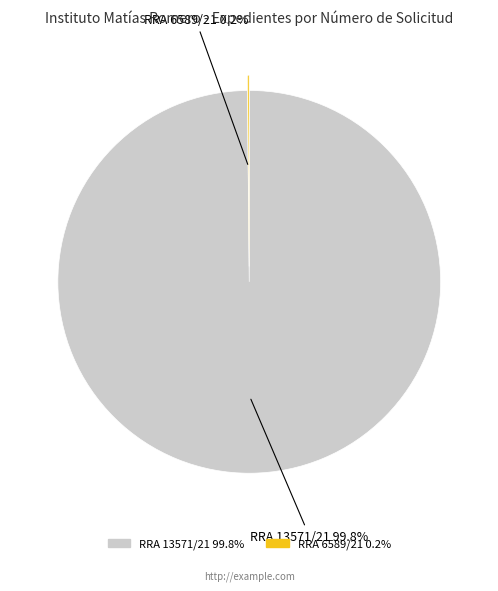

Which category has the biggest portion of the pie?

RRA 13571/21